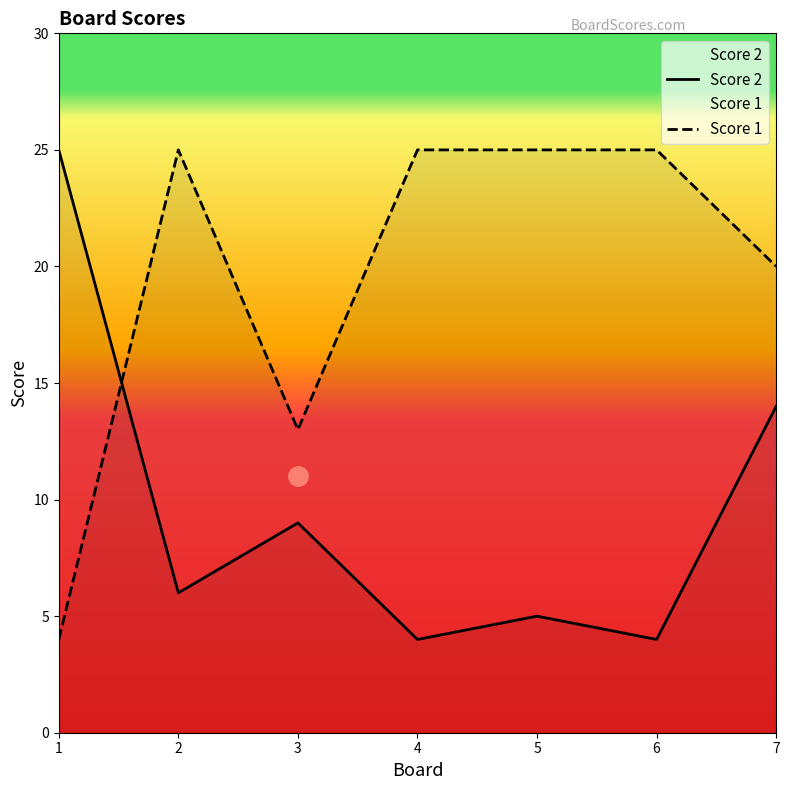

In Score 2, how many points are lower than both neighbors (excluding endpoints)?

3